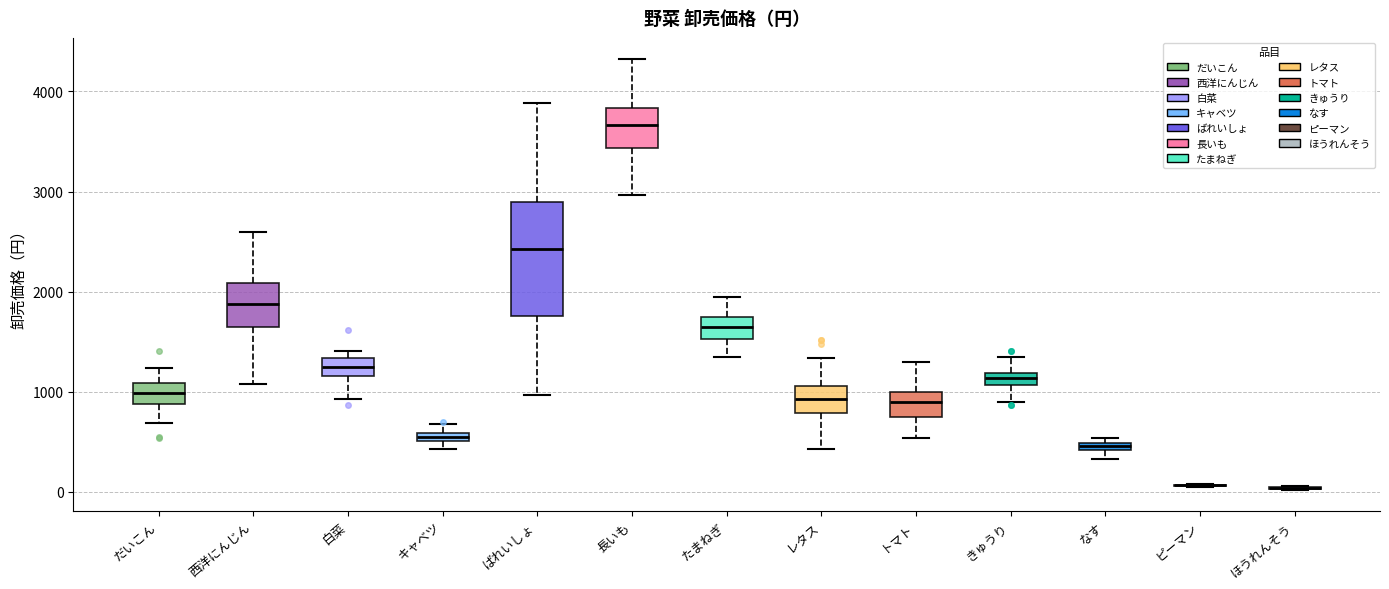

Which box is the tallest, from its lower edge to its upper edge?

ばれいしょ